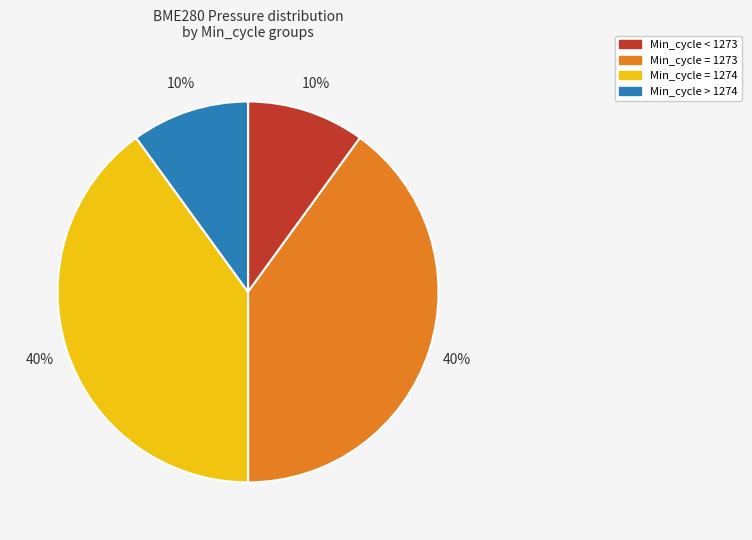

To the nearest percent, what is the average slice percentage?

25%